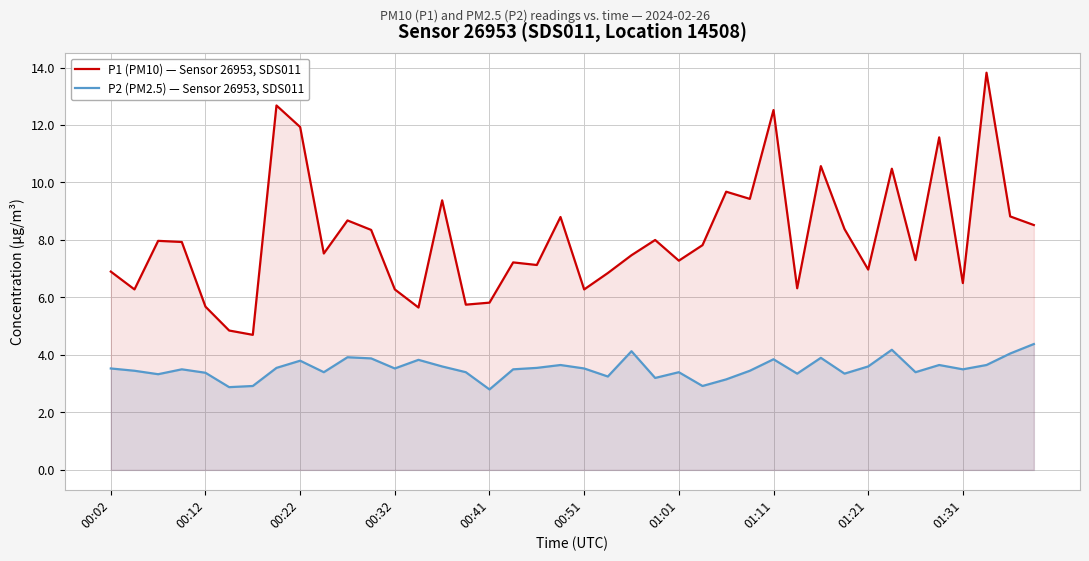

Reading left to right, list all the values displayed in this chart.

P1 (PM10) — Sensor 26953, SDS011: 6.9	6.3	8.0	7.9	5.7	4.8	4.7	12.7	11.9	7.5	8.7	8.3	6.3	5.7	9.4	5.8	5.8	7.2	7.1	8.8	6.3	6.8	7.5	8.0	7.3	7.8	9.7	9.4	12.5	6.3	10.6	8.4	7.0	10.5	7.3	11.6	6.5	13.8	8.8	8.5
P2 (PM2.5) — Sensor 26953, SDS011: 3.5	3.5	3.3	3.5	3.4	2.9	2.9	3.5	3.8	3.4	3.9	3.9	3.5	3.8	3.6	3.4	2.8	3.5	3.5	3.6	3.5	3.2	4.1	3.2	3.4	2.9	3.1	3.5	3.9	3.4	3.9	3.4	3.6	4.2	3.4	3.6	3.5	3.6	4.0	4.4